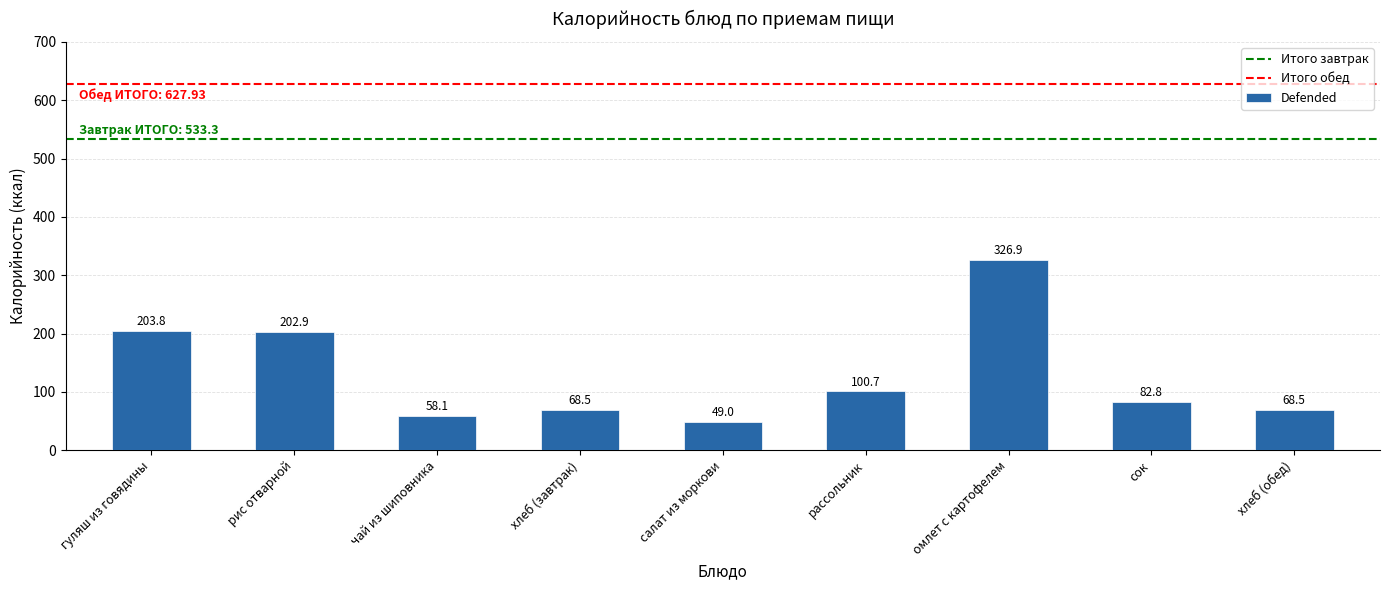

The chart shows a value of 18.4 at хлеб (обед). True or false?

False